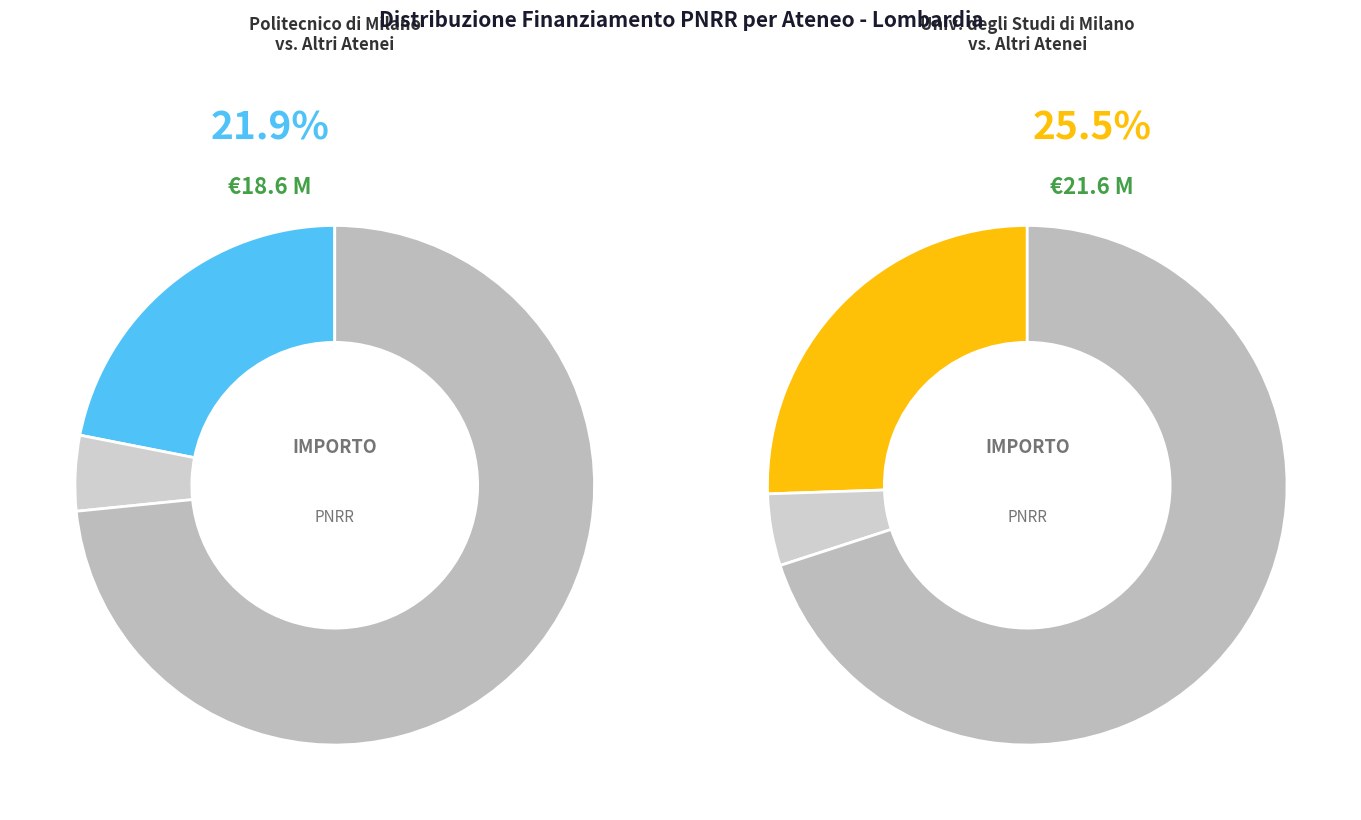

To the nearest percent, what portion does Progetti PRIN d.d. n. 104/2022 represent?

3%